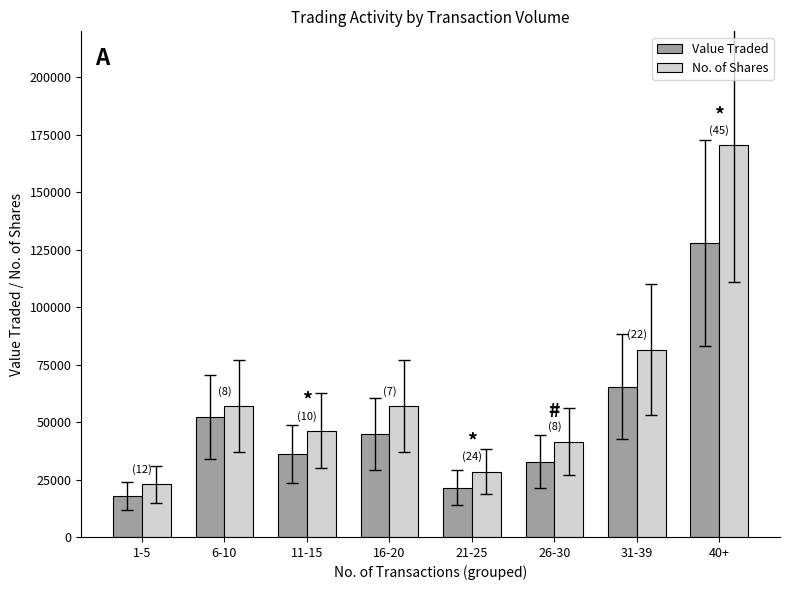

Which series has the largest range (max minus min)?

No. of Shares